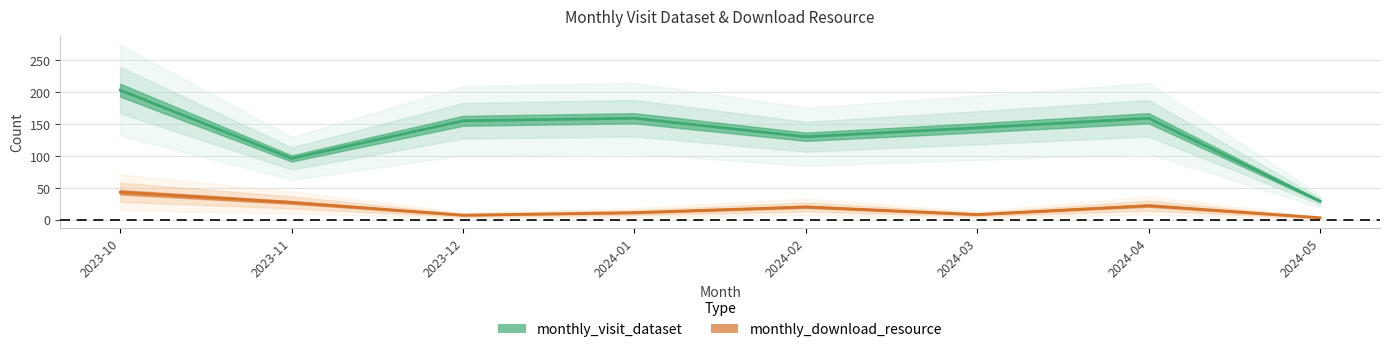

True or false: monthly_download_resource and monthly_visit_dataset intersect in this chart.

False